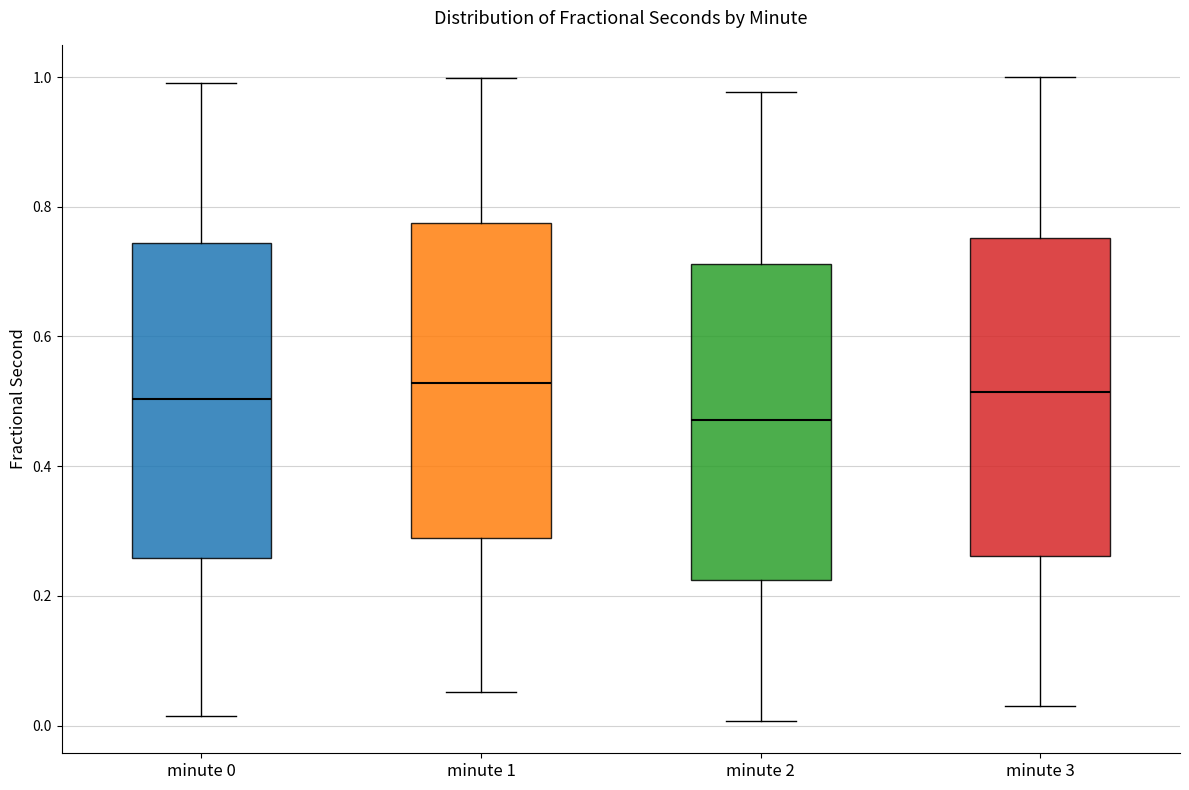

Where is the upper edge of the box for minute 1 on the y-axis? The values are not printed on the chart, so give them approximately, as read against the axis.

0.78